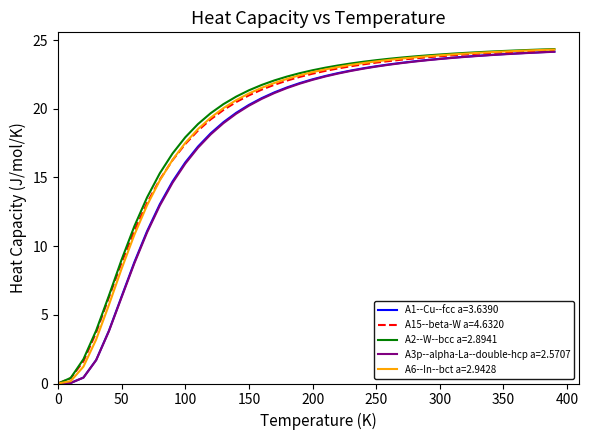

Does the chart have visible grid lines?

No